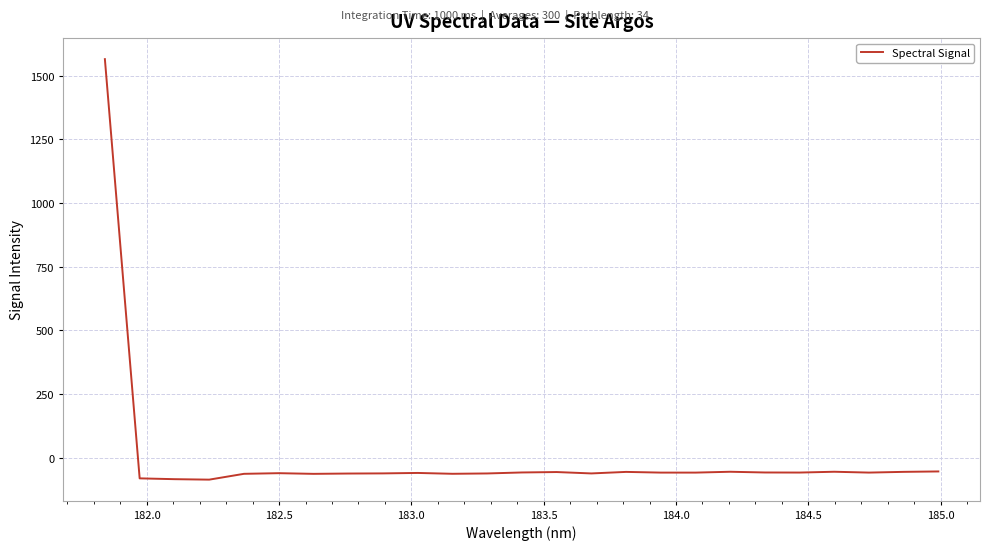

What is the difference between the maximum and minimum values?

1651.3